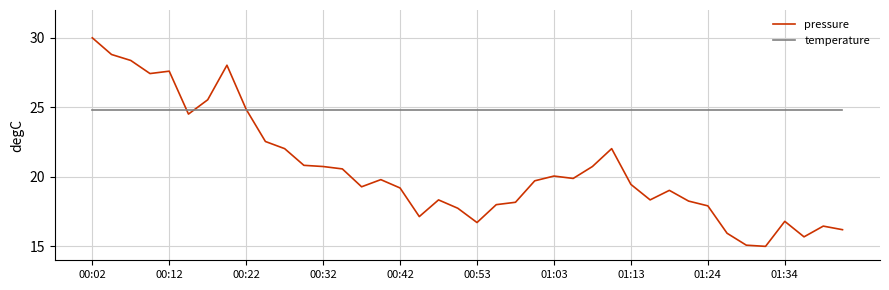

Which series has the largest range (max minus min)?

pressure